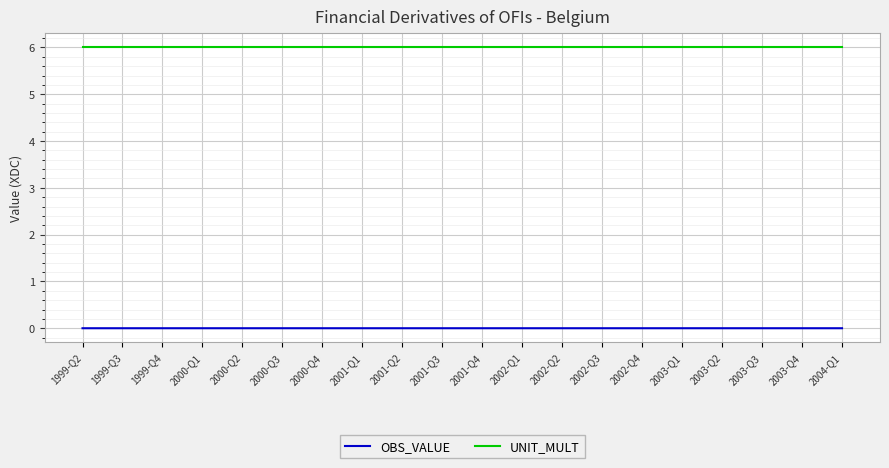

How many lines are shown in the chart?

2